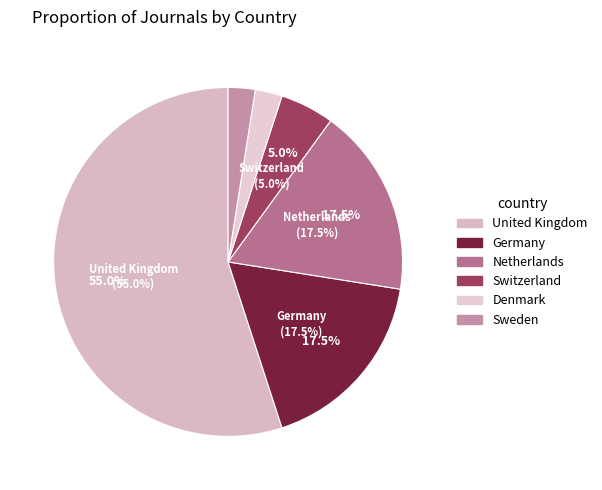

Which slice represents more than half of the pie?

United Kingdom